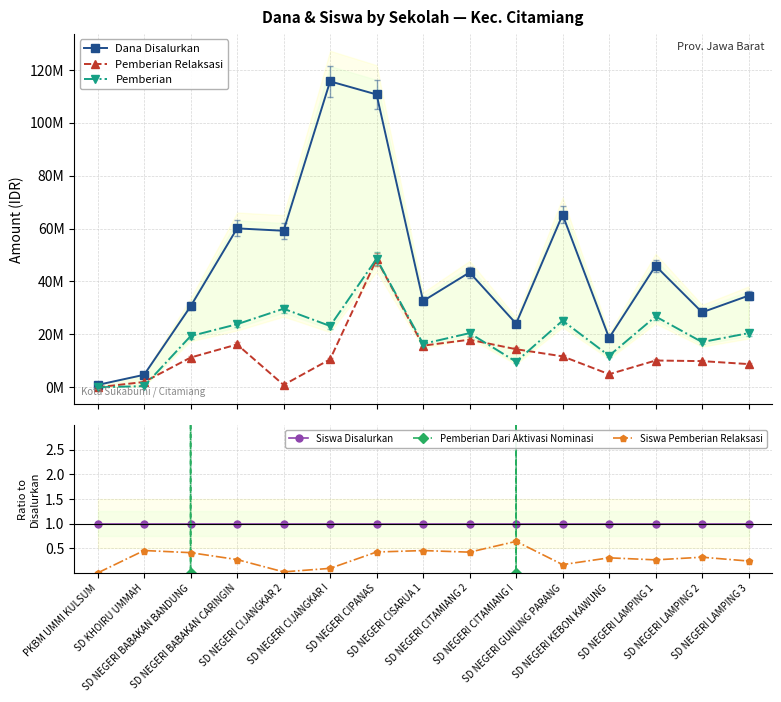

What are all the series names shown in the legend?

Dana Disalurkan, Pemberian Relaksasi, Pemberian, Siswa Disalurkan, Pemberian Dari Aktivasi Nominasi, Siswa Pemberian Relaksasi